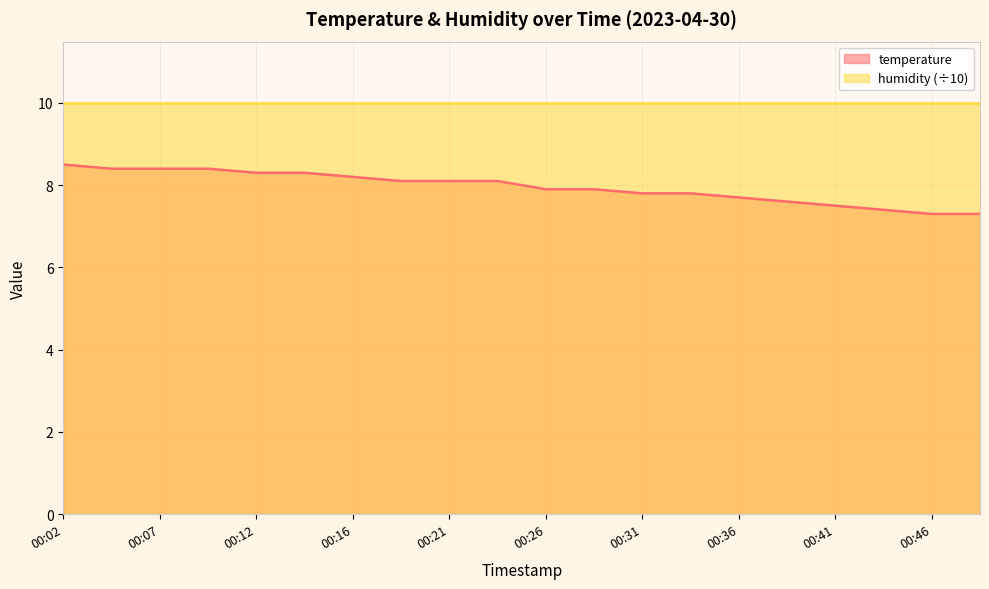

Does the chart have visible grid lines?

Yes